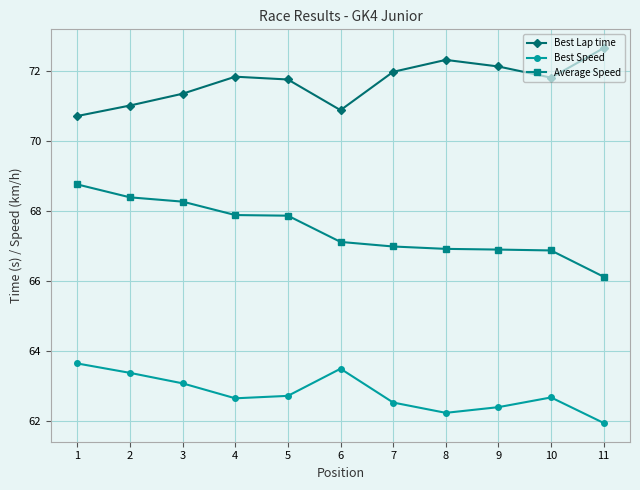

True or false: Best Lap time has more than 2 interior local peaks.

False